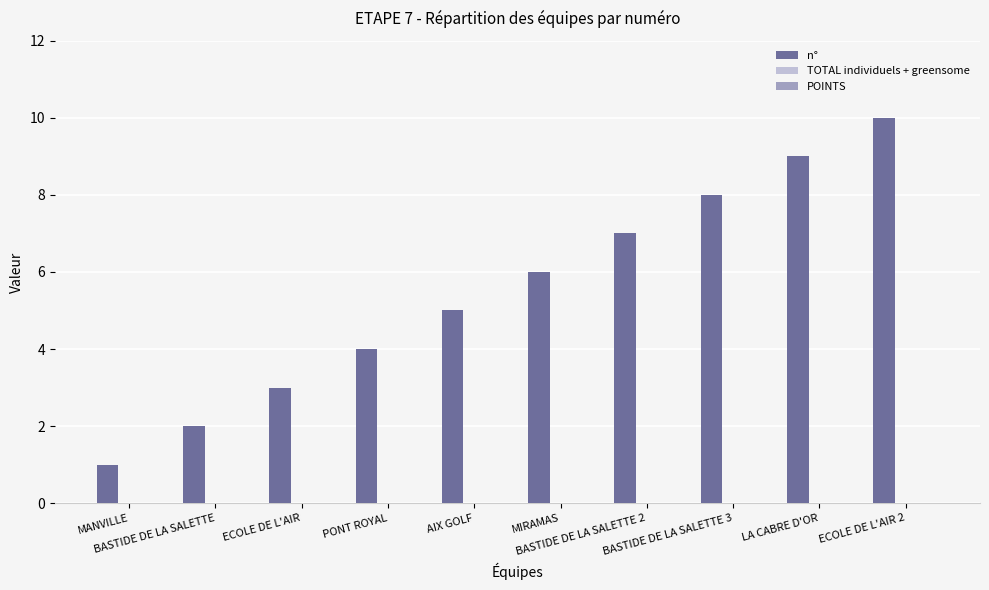

What is the average value?

6